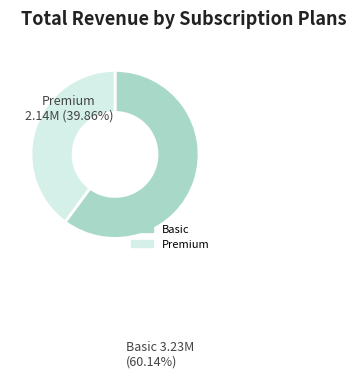

Does any single category account for the majority?

Yes